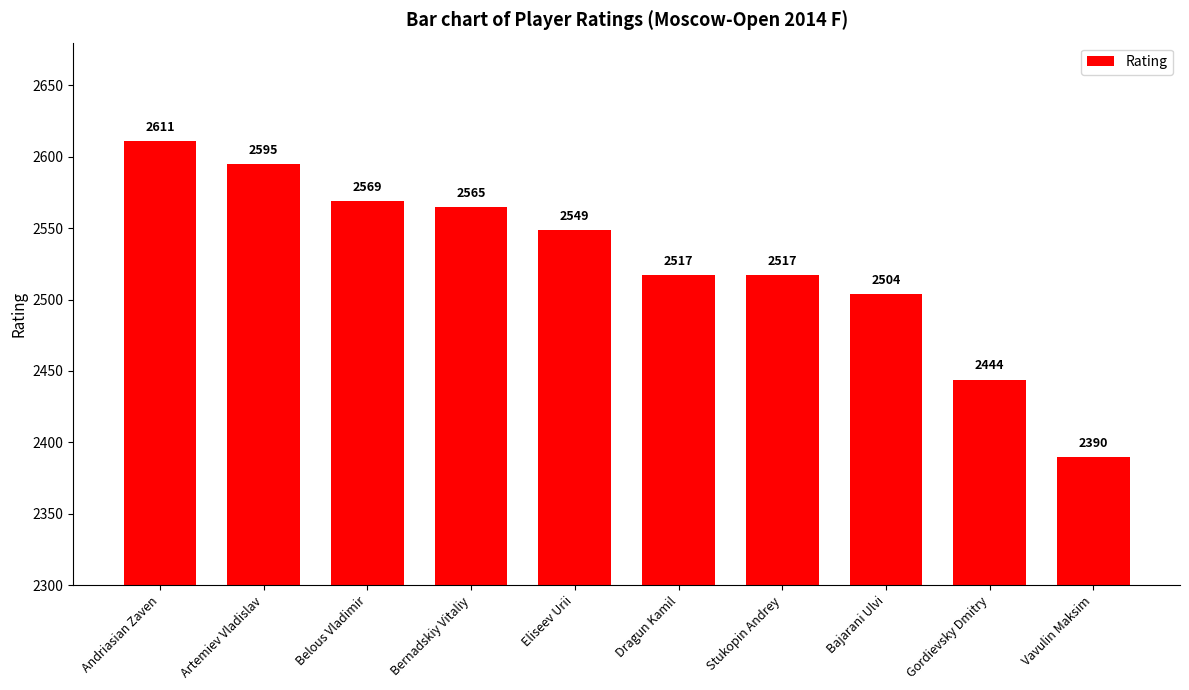

Count the number of data series in this chart.

1